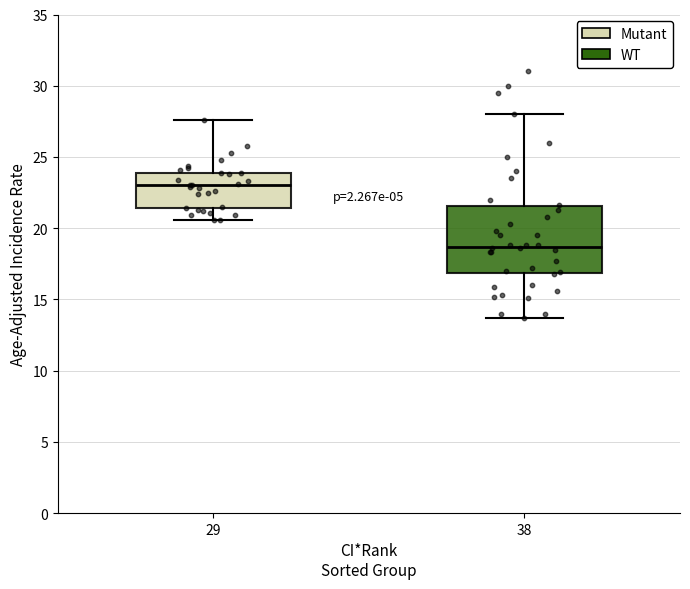

Comparing the boxes themselves (not the whiskers), which one is the tallest?

38